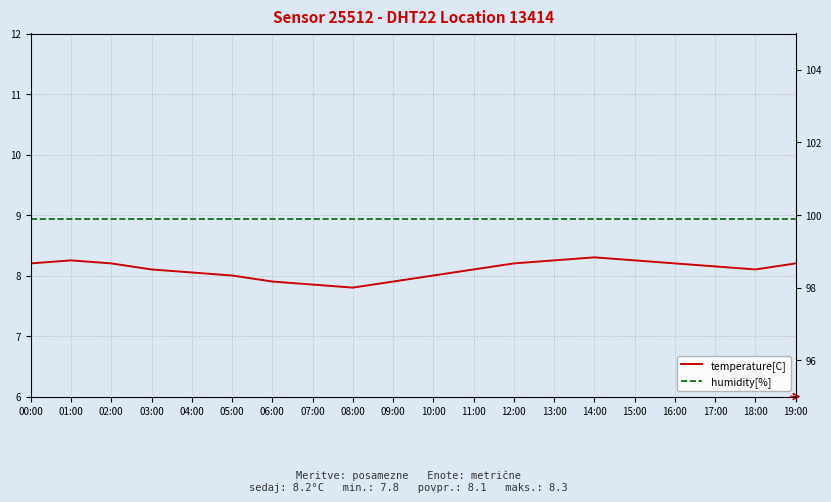

How many lines are shown in the chart?

2